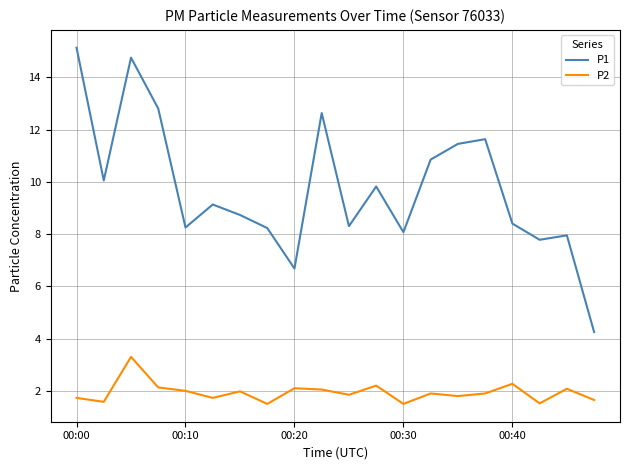

True or false: P1 and P2 intersect in this chart.

False